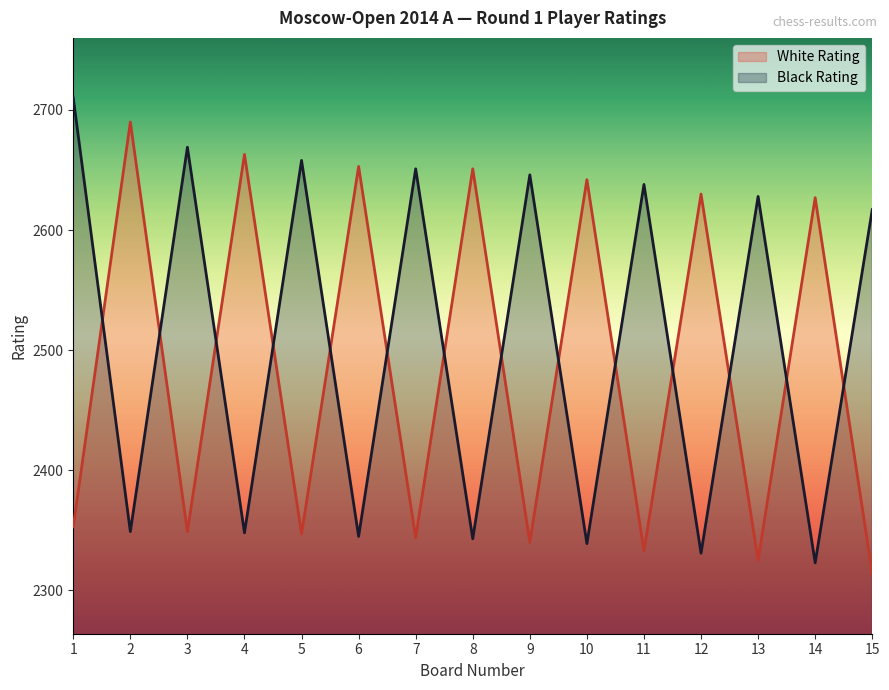

What is the value of the White Rating point at the 7th from the left?

2344